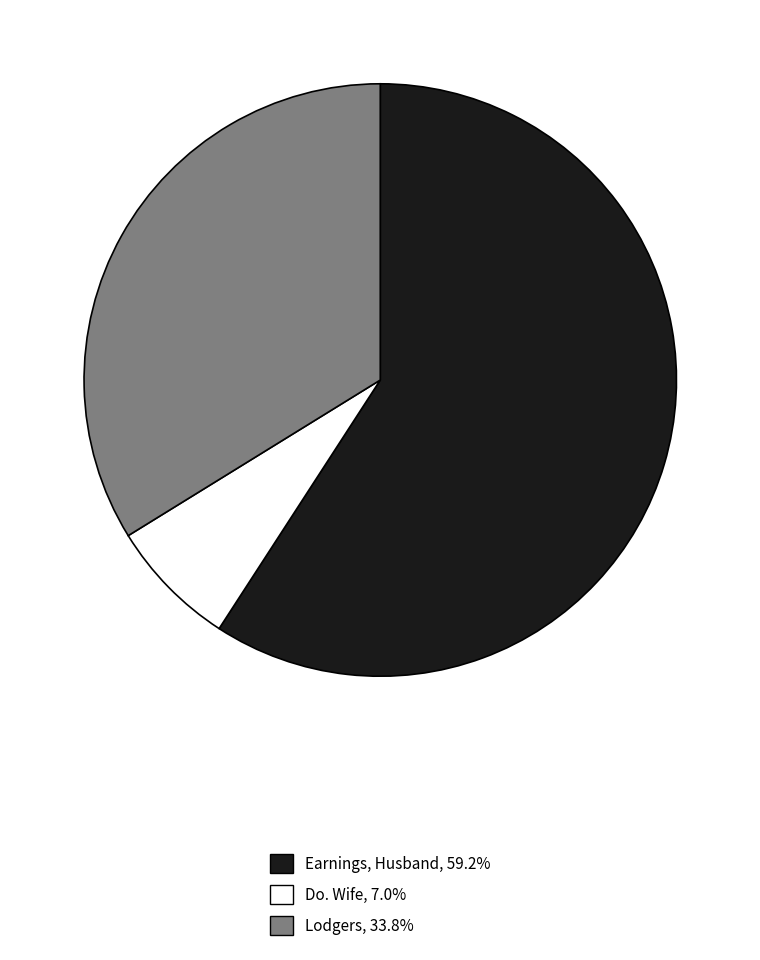

Does any single category account for the majority?

Yes